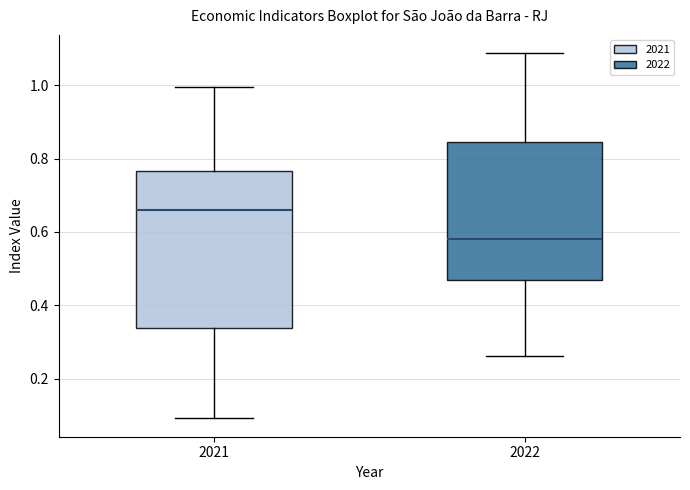

Reading left to right, read every box against the y-axis: the position of its median line, the range the box covers, and the ends of its whiskers. The values are not printed on the chart, so give them approximately, as read against the axis.

2021: median 0.66, box 0.34 to 0.76, whiskers 0.10 to 1.00
2022: median 0.58, box 0.46 to 0.84, whiskers 0.26 to 1.08